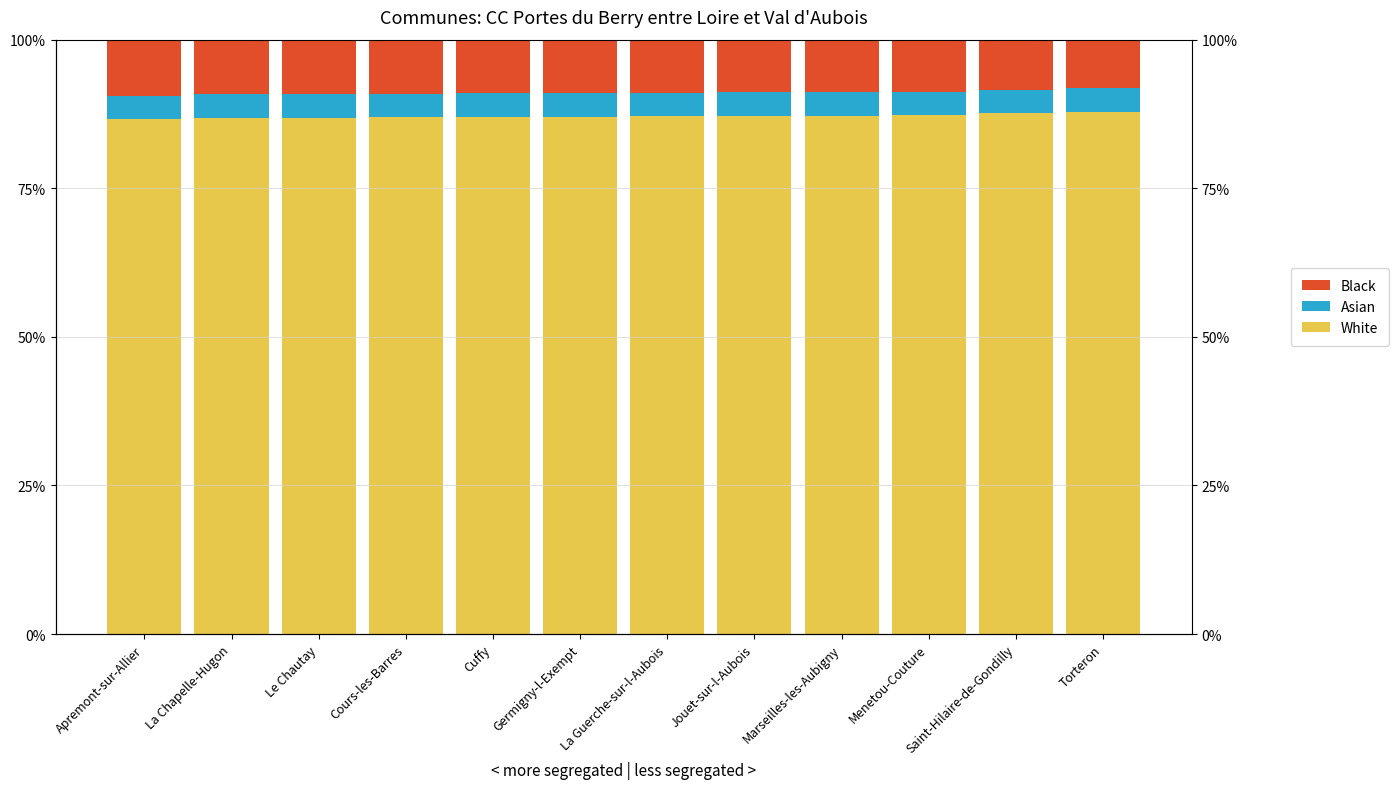

Reading left to right, extract all data points from this chart.

White: 86.6	86.8	86.9	86.9	87.0	87.0	87.1	87.1	87.2	87.2	87.6	87.8
Asian: 4.0	4.0	4.0	4.0	4.0	4.0	4.0	4.0	4.0	4.0	4.0	4.0
Black: 9.4	9.2	9.1	9.1	9.0	9.0	8.9	8.9	8.8	8.8	8.4	8.2